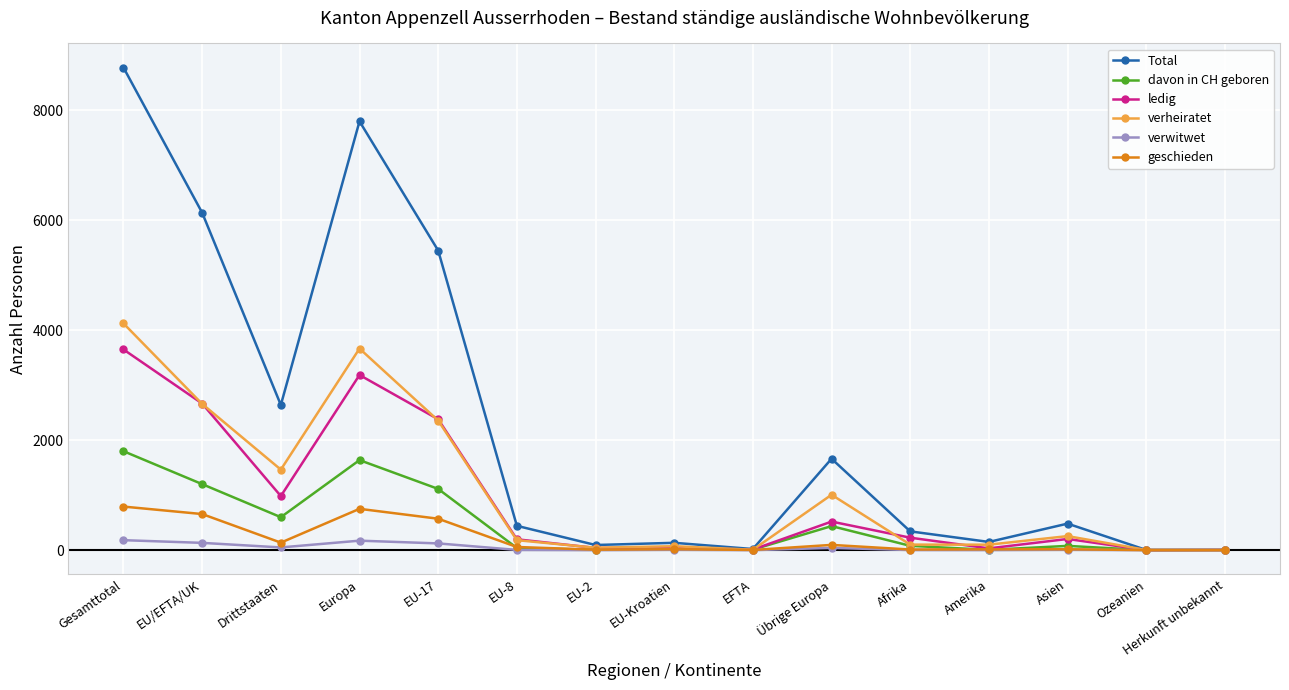

At which category is the sum across all series the highest?

Gesamttotal